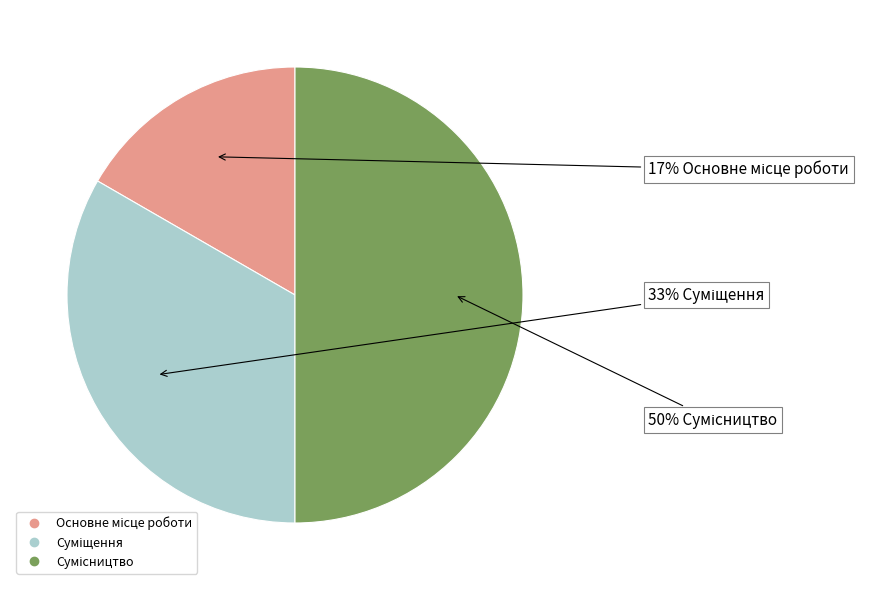

To the nearest percent, what is the average slice percentage?

33%